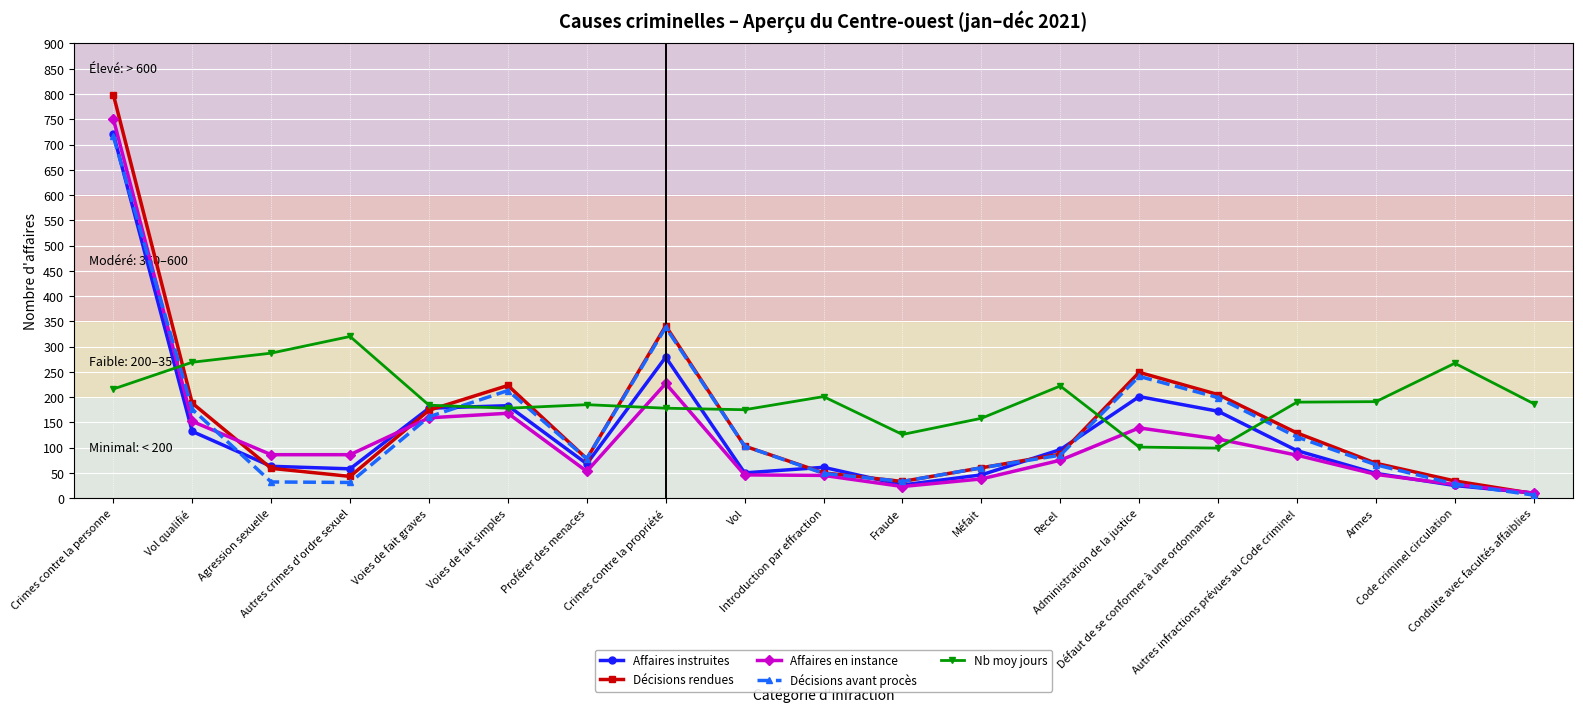

How many data points does each series have?

19